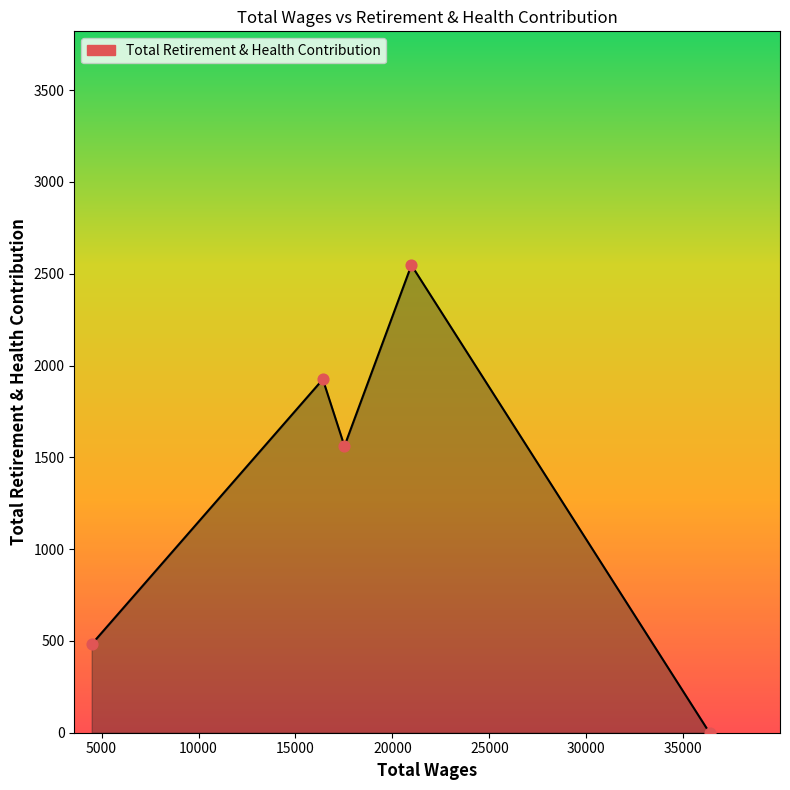

What is the sum of all values?

6515